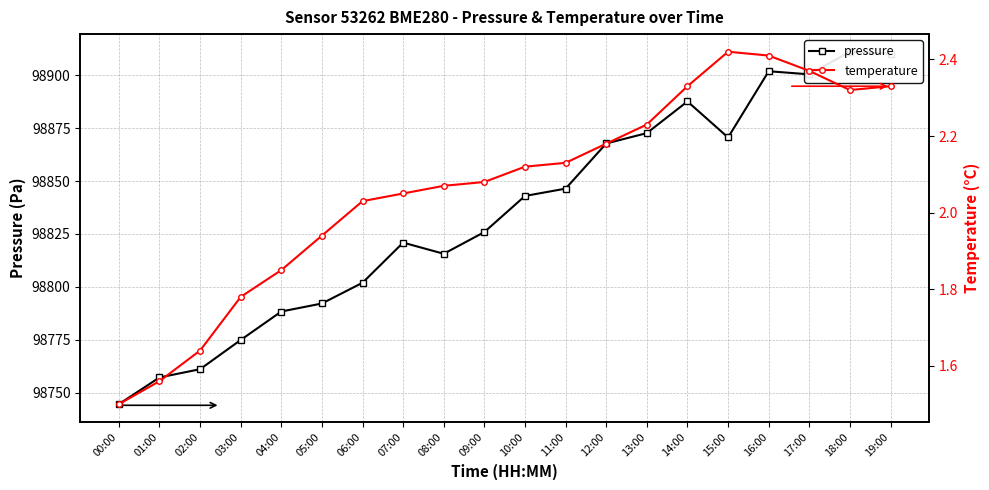

At 14:00, list the series in order from smallest to largest.

temperature, pressure